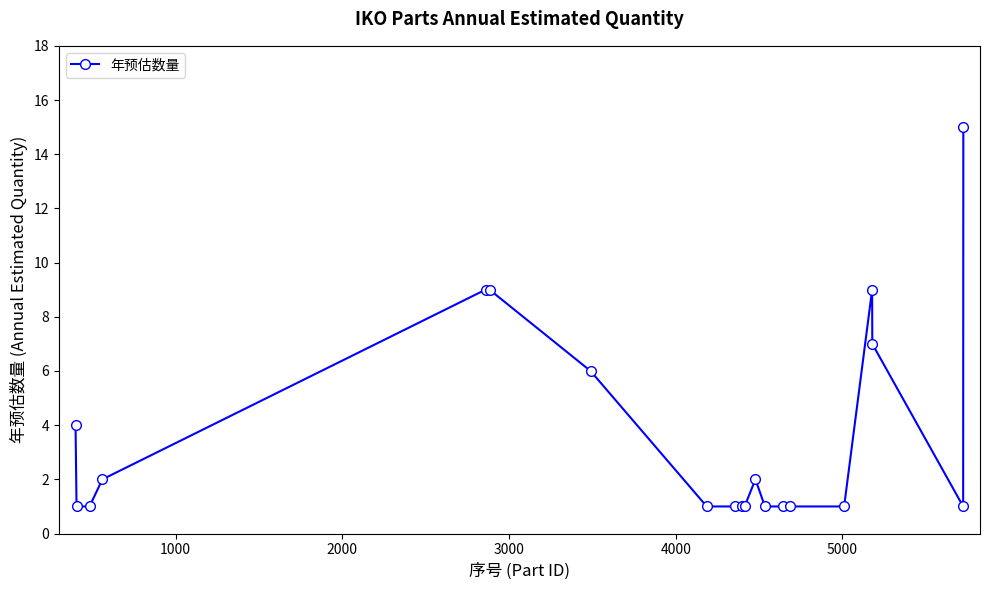

What is the maximum value shown in the chart?

15